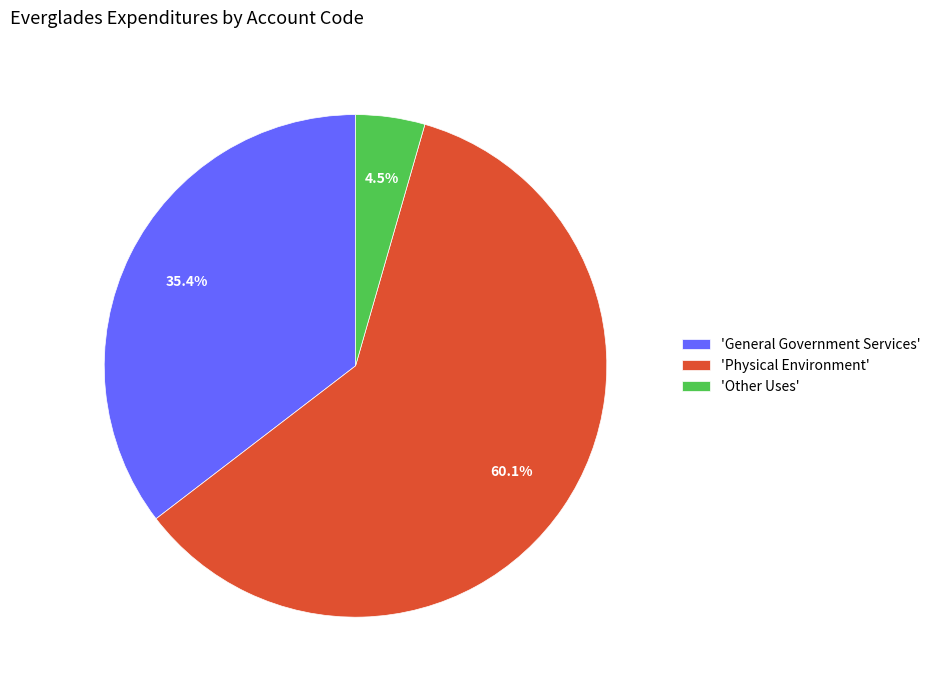

Between 'General Government Services' and 'Other Uses', which is larger?

'General Government Services'